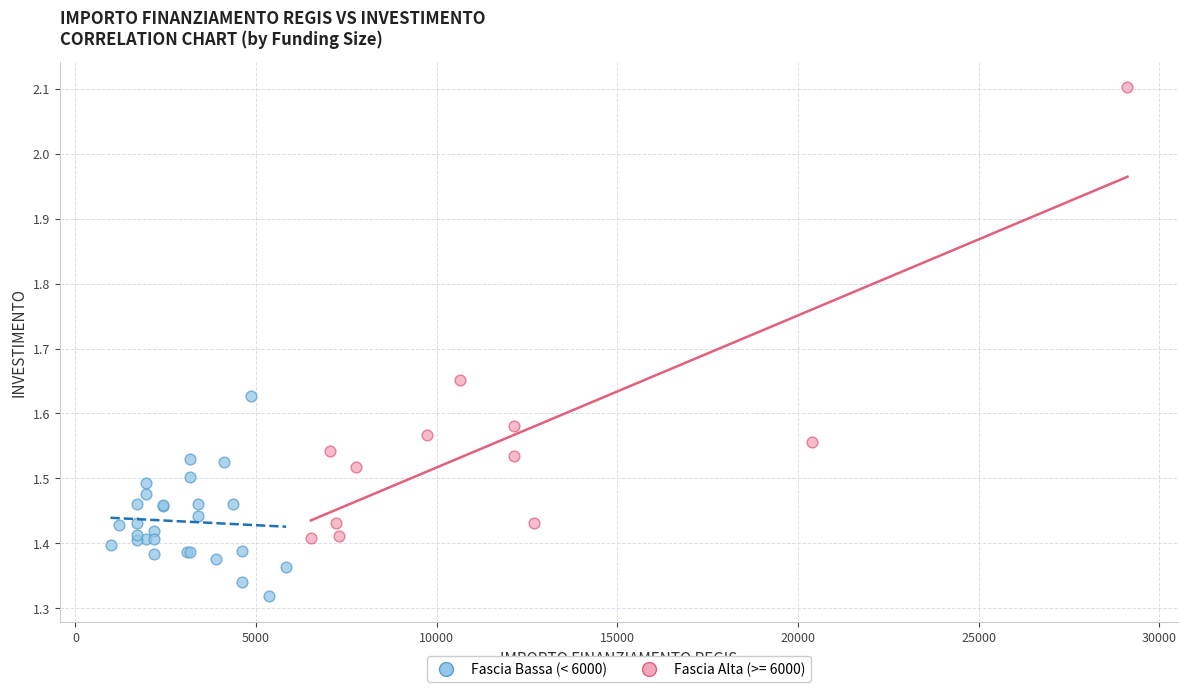

Which series has the largest Y range (max minus min)?

Fascia Alta (>= 6000)